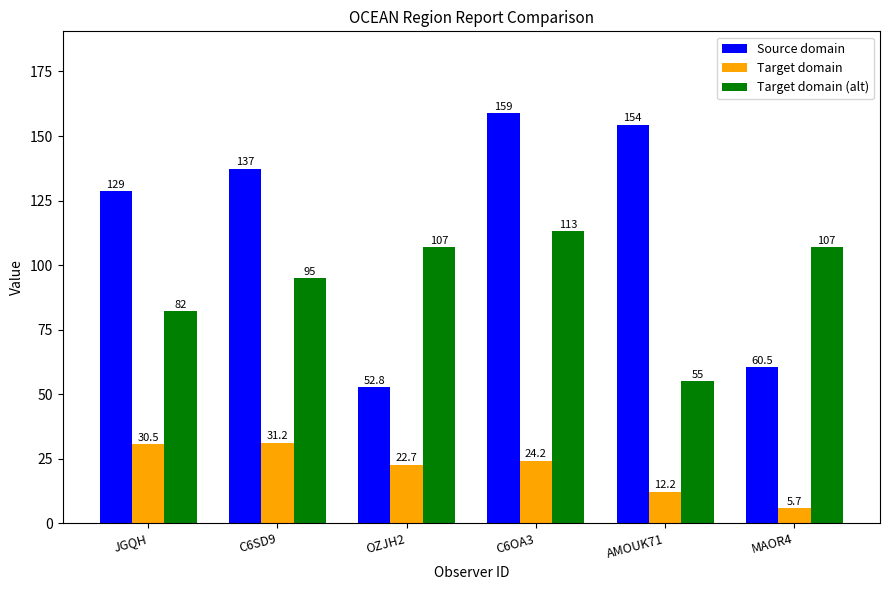

What is the total value across all series at C6SD9?

263.5